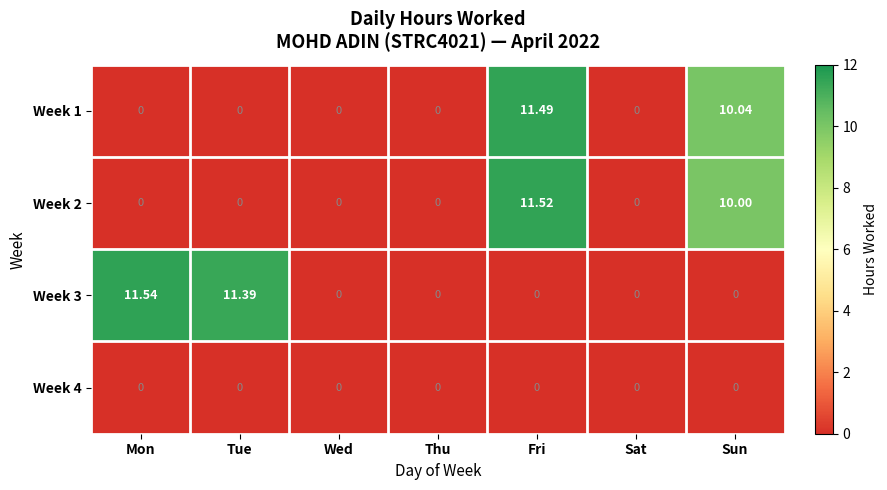

How many values in Week 1 are above zero?

2